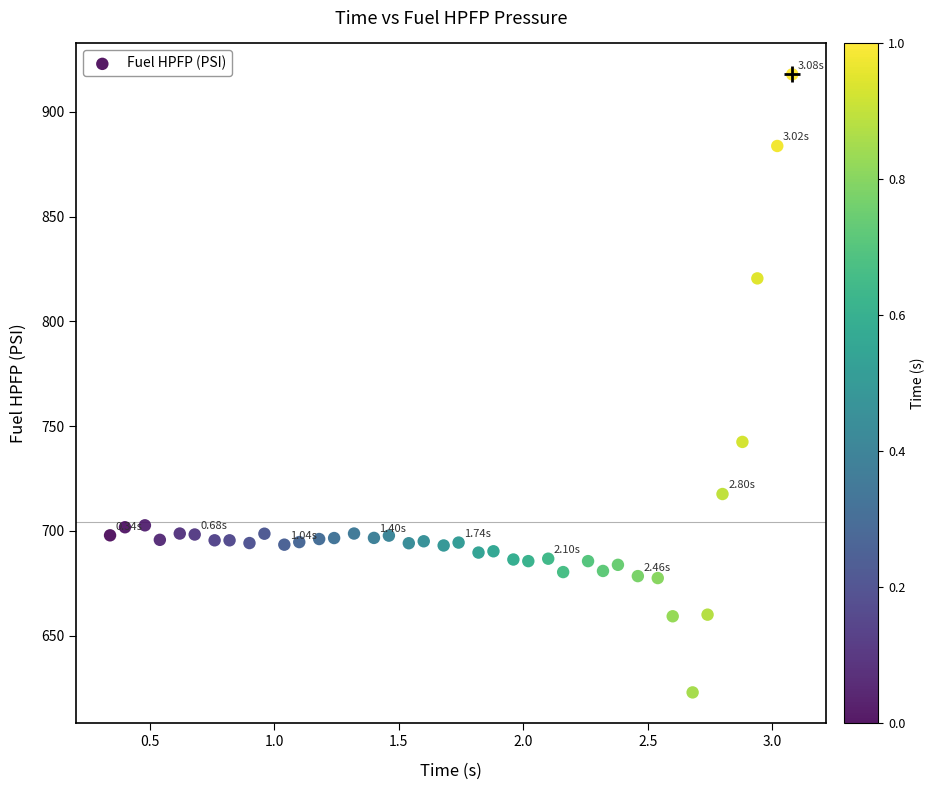

What is the range of X values (max minus min)?

2.7